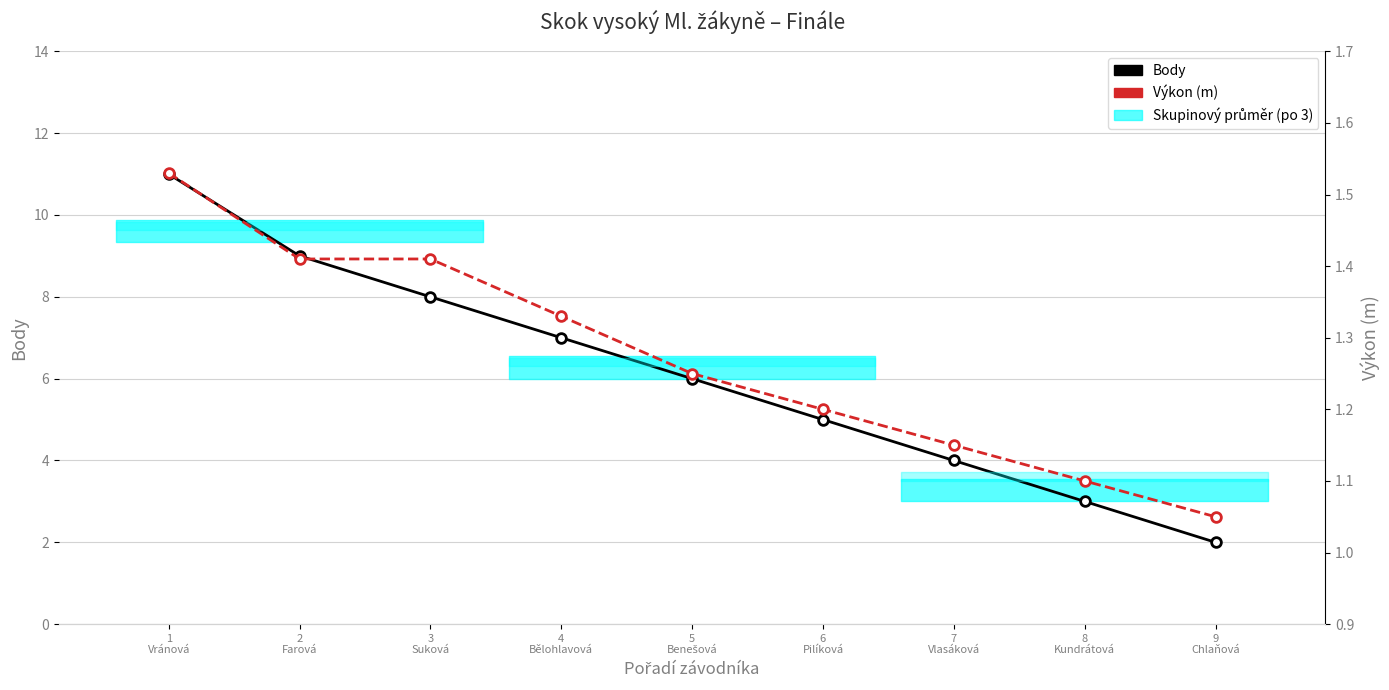

Which has a higher value, 1
Vránová or 7
Vlasáková?

1
Vránová